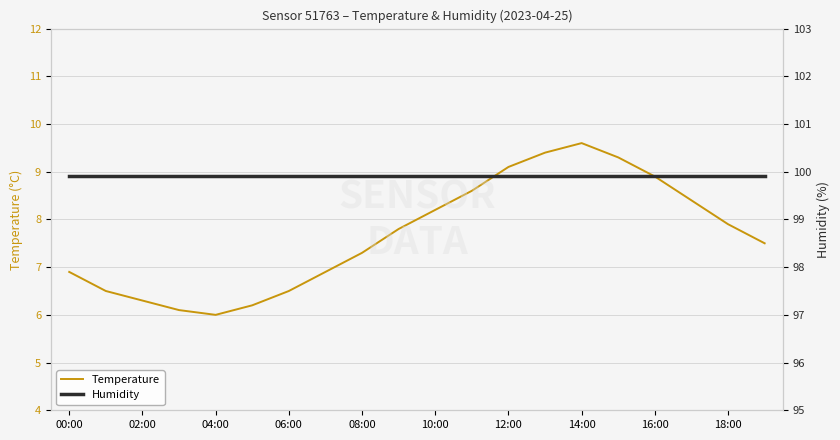

At how many categories does at least one series exceed 31?

20